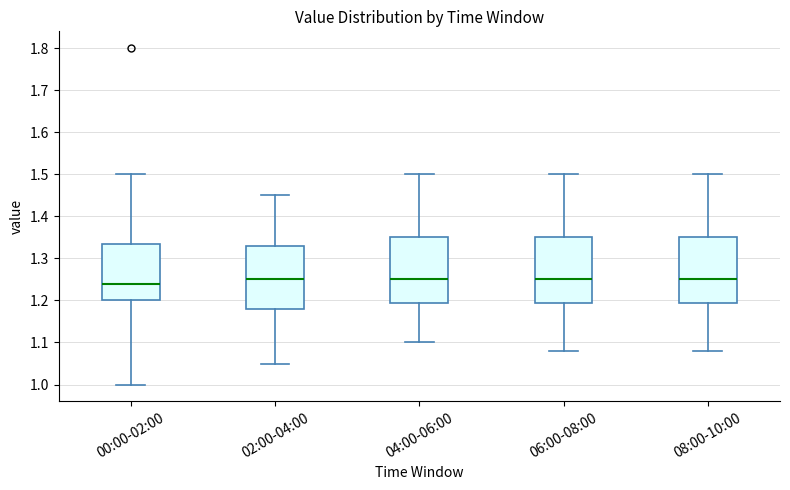

Where is the upper edge of the box for 02:00-04:00 on the y-axis? The values are not printed on the chart, so give them approximately, as read against the axis.

1.33